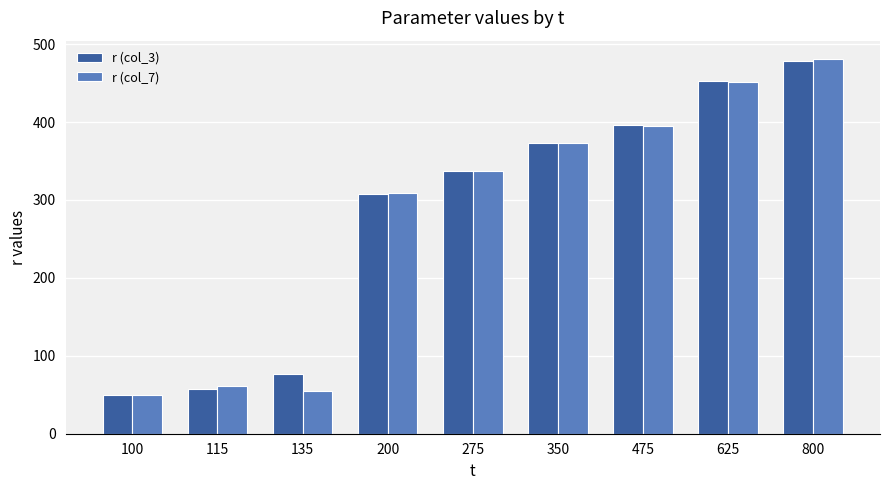

The r (col_3) series shows 21.5 at 135. True or false?

False